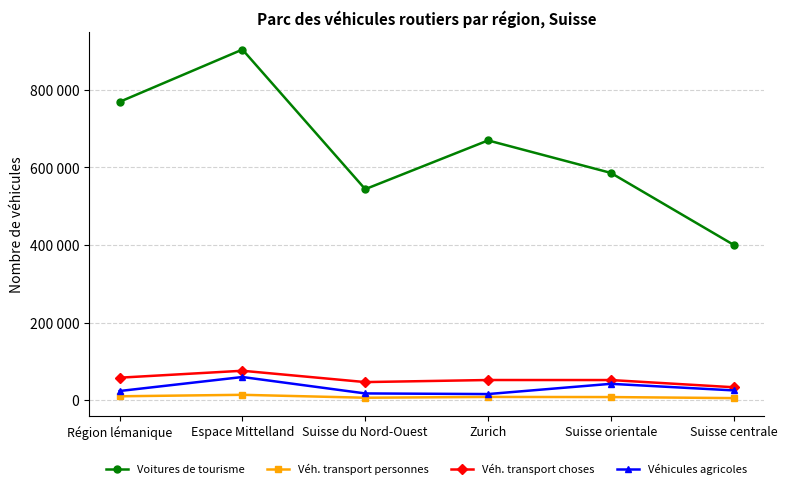

What is the label of the 4th point from the right?

Suisse du Nord-Ouest